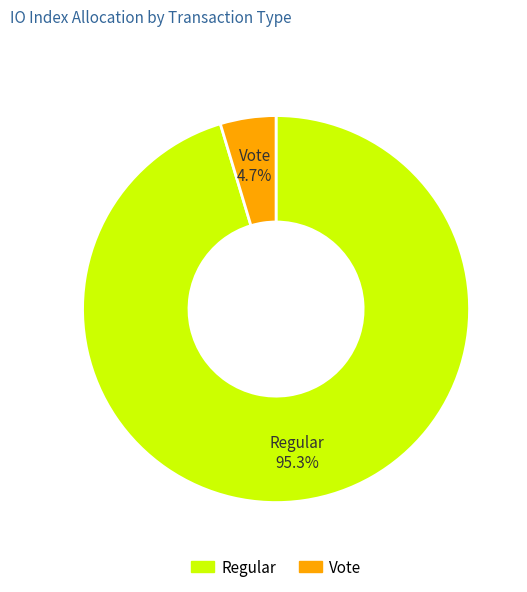

Does any single category account for the majority?

Yes